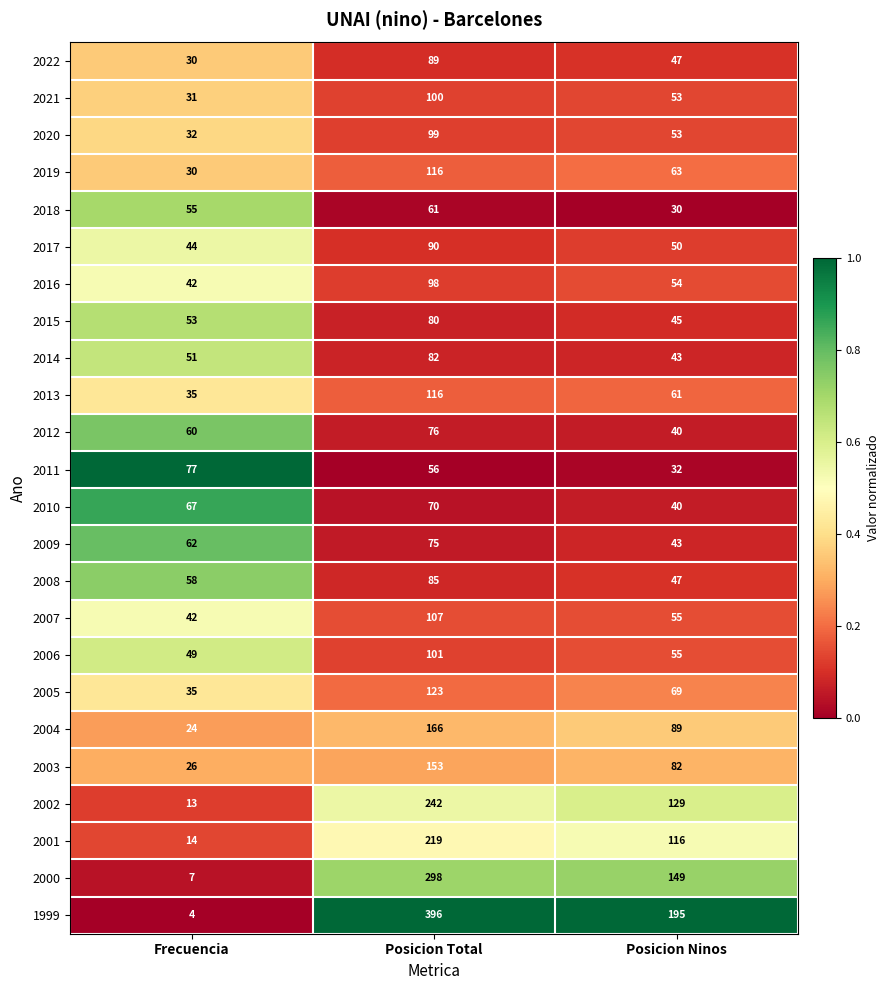

At which label does 2021 reach its peak?

Posicion Total